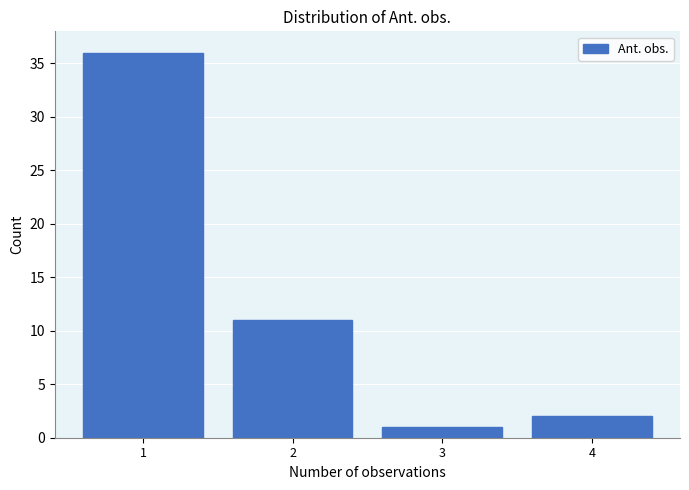

Reading right to left, transcribe all the data shown in this chart.

4=2	3=1	2=11	1=36